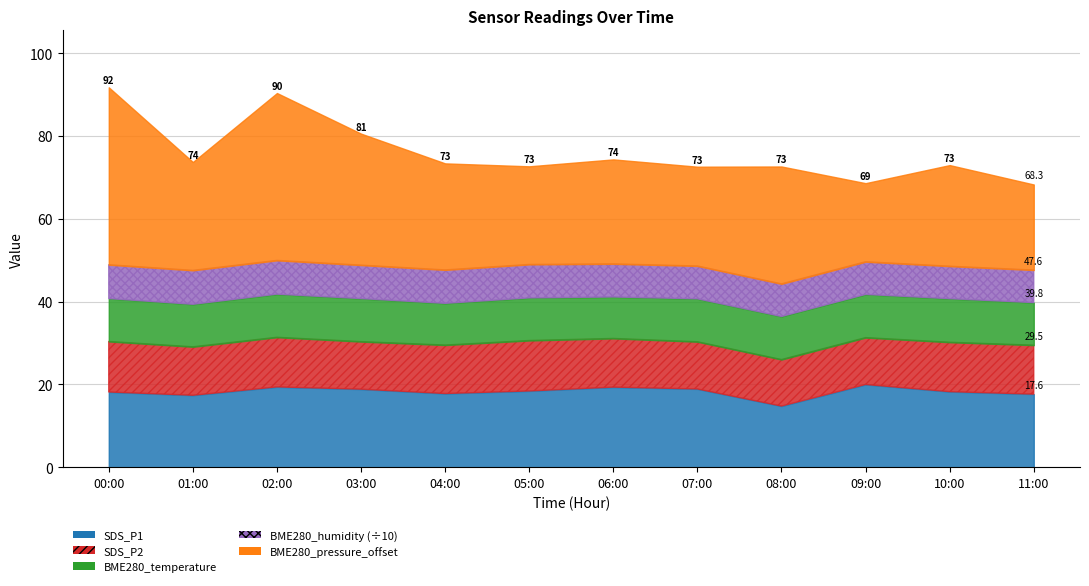

Reading left to right, extract all data points from this chart.

SDS_P1: 00:00=18.2	01:00=17.4	02:00=19.4	03:00=18.9	04:00=17.8	05:00=18.4	06:00=19.4	07:00=18.9	08:00=14.8	09:00=20.0	10:00=18.2	11:00=17.6
SDS_P2: 00:00=12.2	01:00=11.7	02:00=12.0	03:00=11.5	04:00=11.7	05:00=12.2	06:00=11.8	07:00=11.4	08:00=11.2	09:00=11.3	10:00=11.9	11:00=11.8
BME280_temperature: 00:00=10.4	01:00=10.3	02:00=10.4	03:00=10.4	04:00=10.1	05:00=10.3	06:00=10.0	07:00=10.4	08:00=10.4	09:00=10.4	10:00=10.5	11:00=10.3
BME280_humidity: 00:00=81.7	01:00=82.0	02:00=81.6	03:00=80.8	04:00=80.8	05:00=80.8	06:00=80.0	07:00=79.3	08:00=78.8	09:00=78.9	10:00=78.5	11:00=78.6
BME280_pressure_offset: 00:00=42.8	01:00=26.2	02:00=40.4	03:00=31.8	04:00=25.7	05:00=23.7	06:00=25.2	07:00=24.0	08:00=28.3	09:00=19.0	10:00=24.4	11:00=20.7